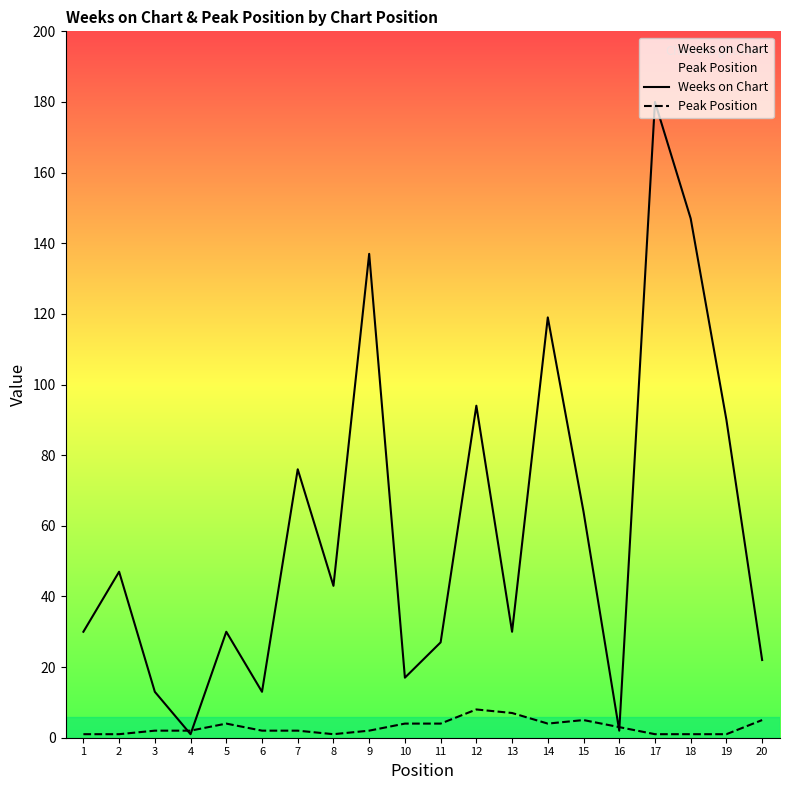

List the series in order of their peak value, lowest first.

Peak Position, Weeks on Chart